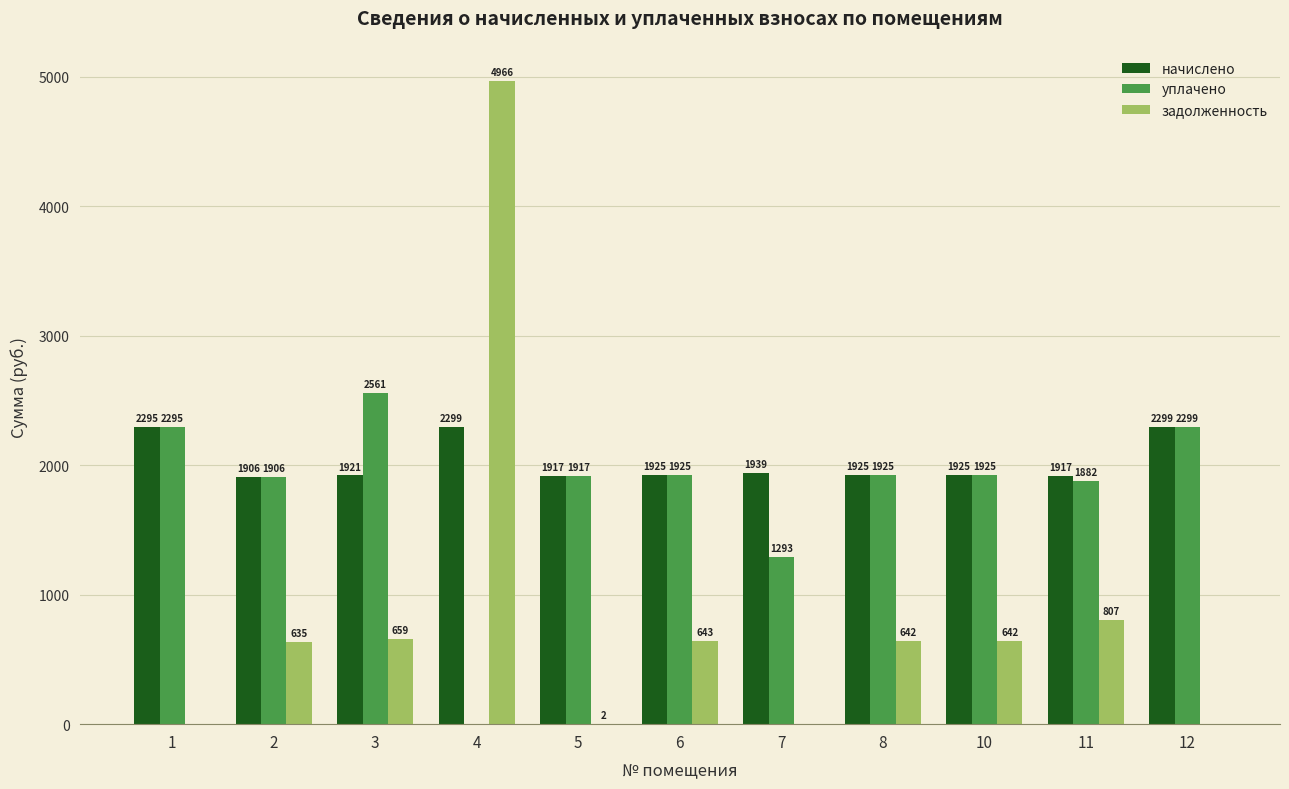

Does the chart contain stacked bars?

No